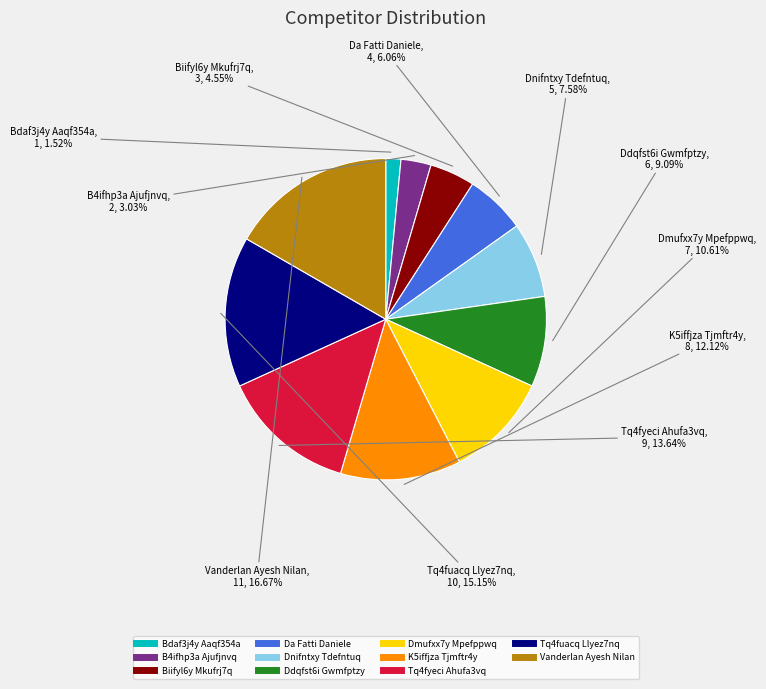

How much of the chart is everything except Bdaf3j4y Aaqf354a?

98.5%